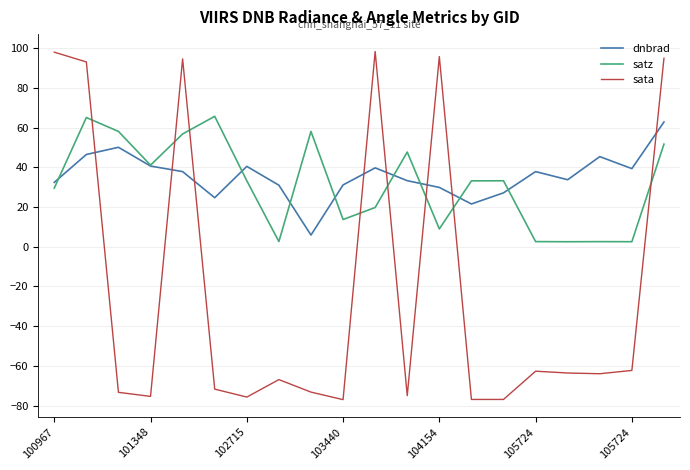

True or false: dnbrad and sata intersect in this chart.

True